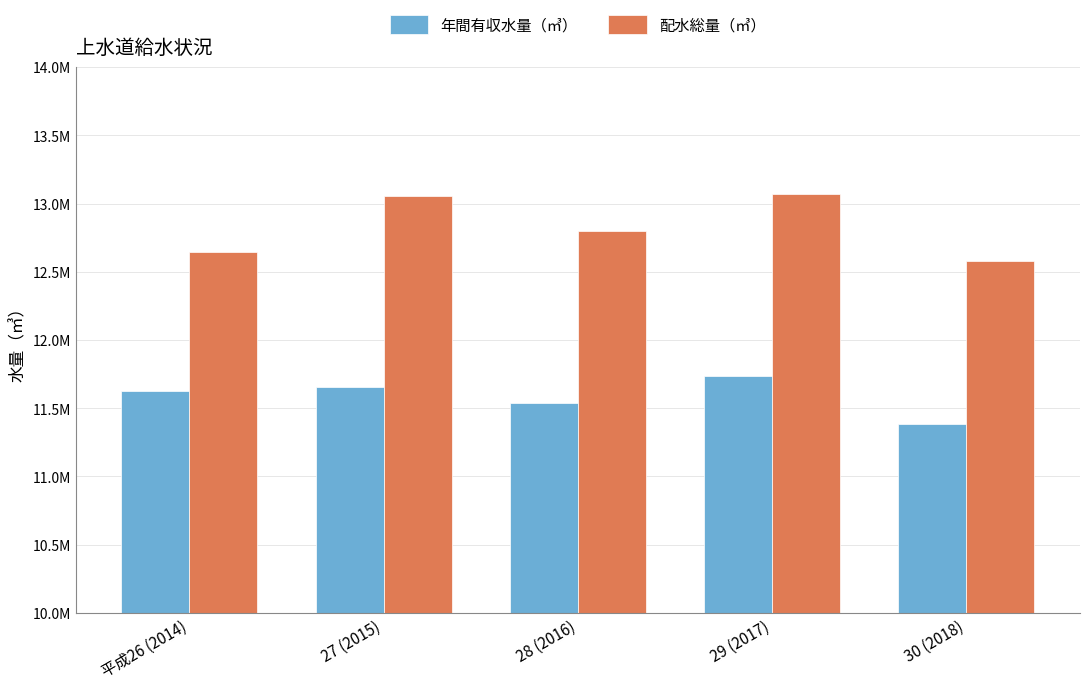

At which label does 年間有収水量（㎥） reach its minimum?

30 (2018)